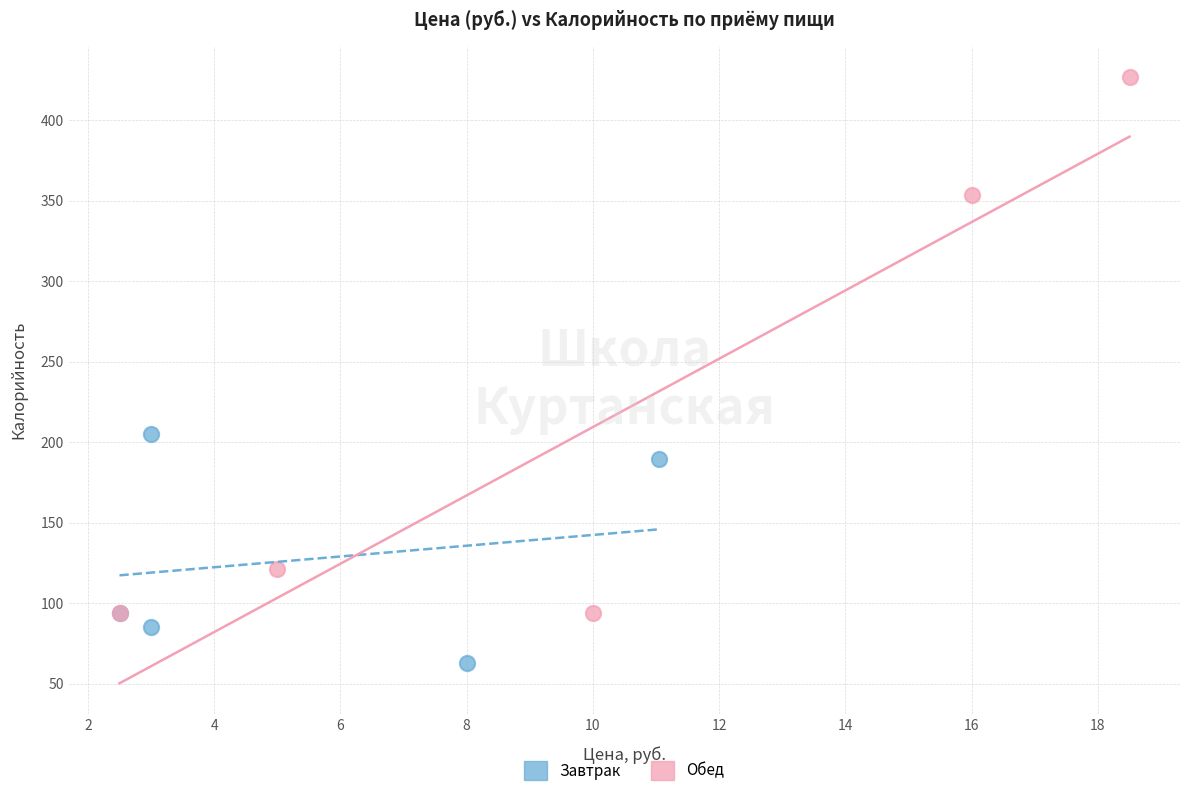

Which series reaches the maximum Y coordinate?

Обед